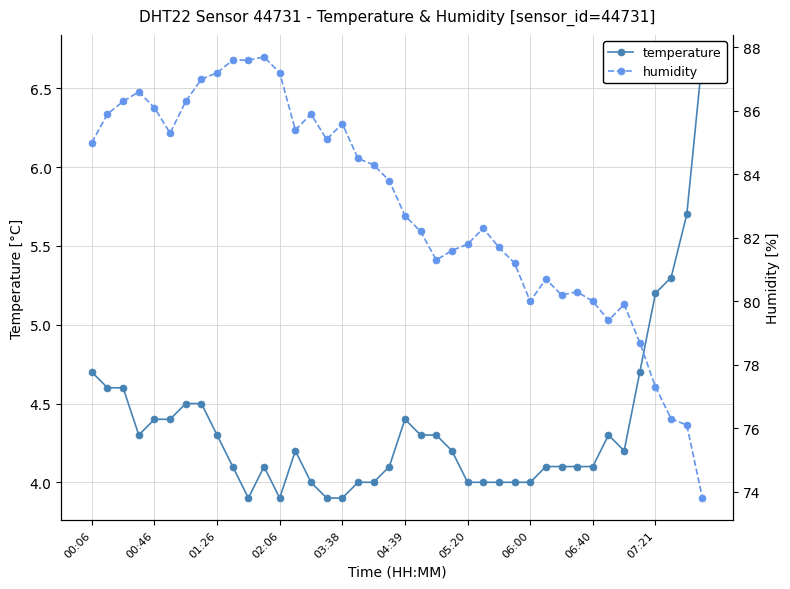

List the labels in order of humidity value, smallest first.

39, 38, 37, 36, 35, 33, 34, 28, 32, 30, 31, 29, 27, 22, 23, 26, 24, 21, 25, 20, 19, 18, 17, 00:06, 15, 04:39, 13, 16, 00:46, 14, 03:38, 01:26, 05:20, 02:06, 06:00, 06:40, 12, 07:21, 10, 11